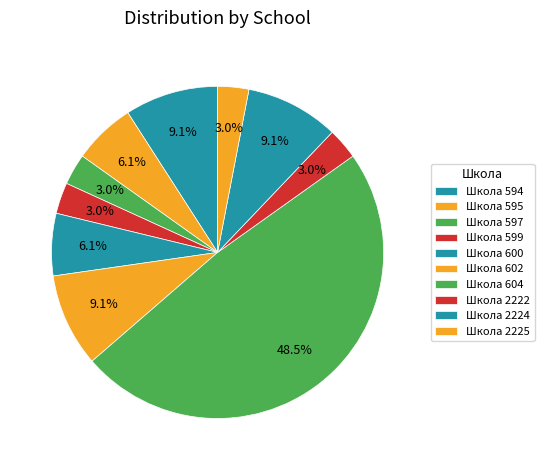

How many slices are in this pie chart?

10